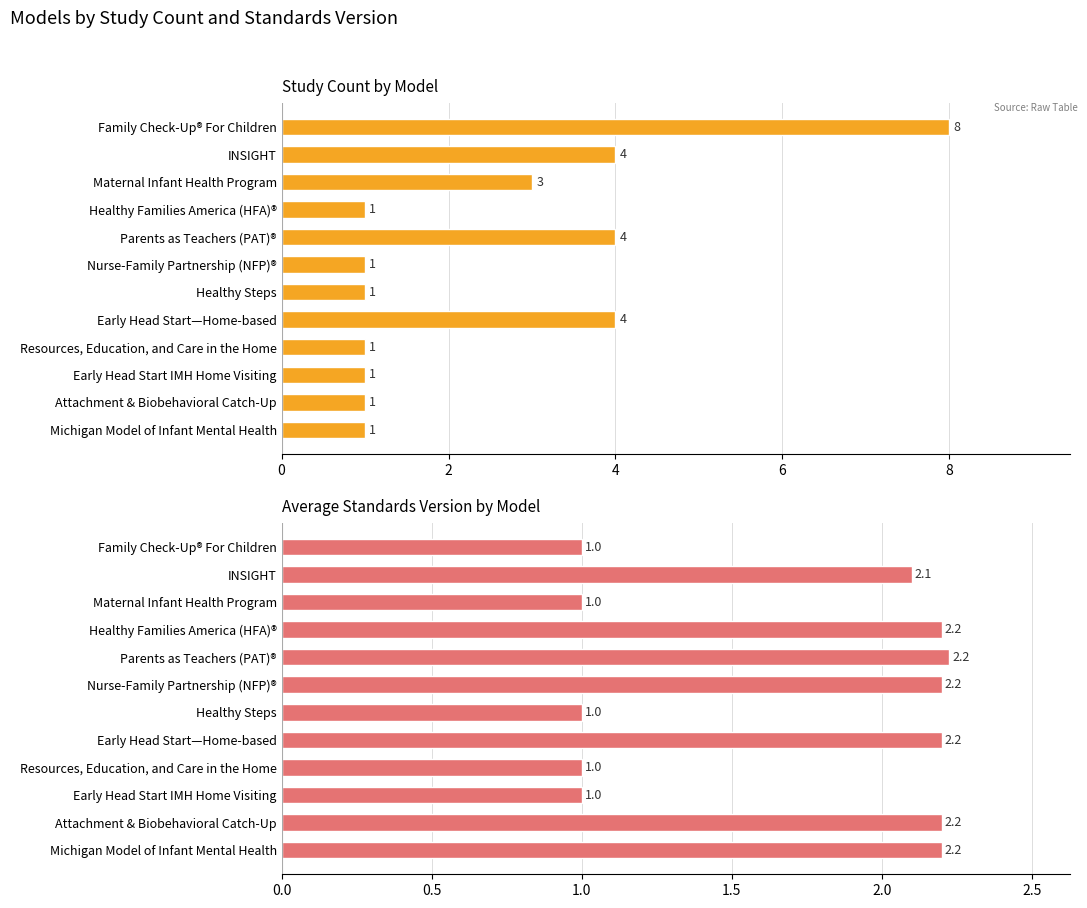

How many groups of bars are there?

12